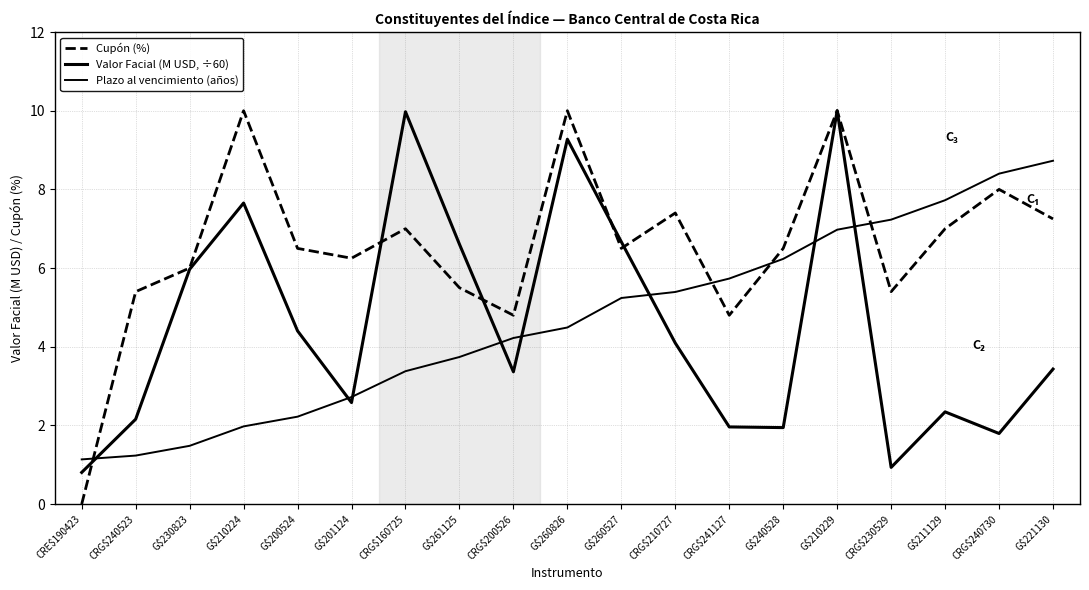

Is it true that Valor Facial (M USD, ÷60) equals 3.4 at CRG$200526?

True